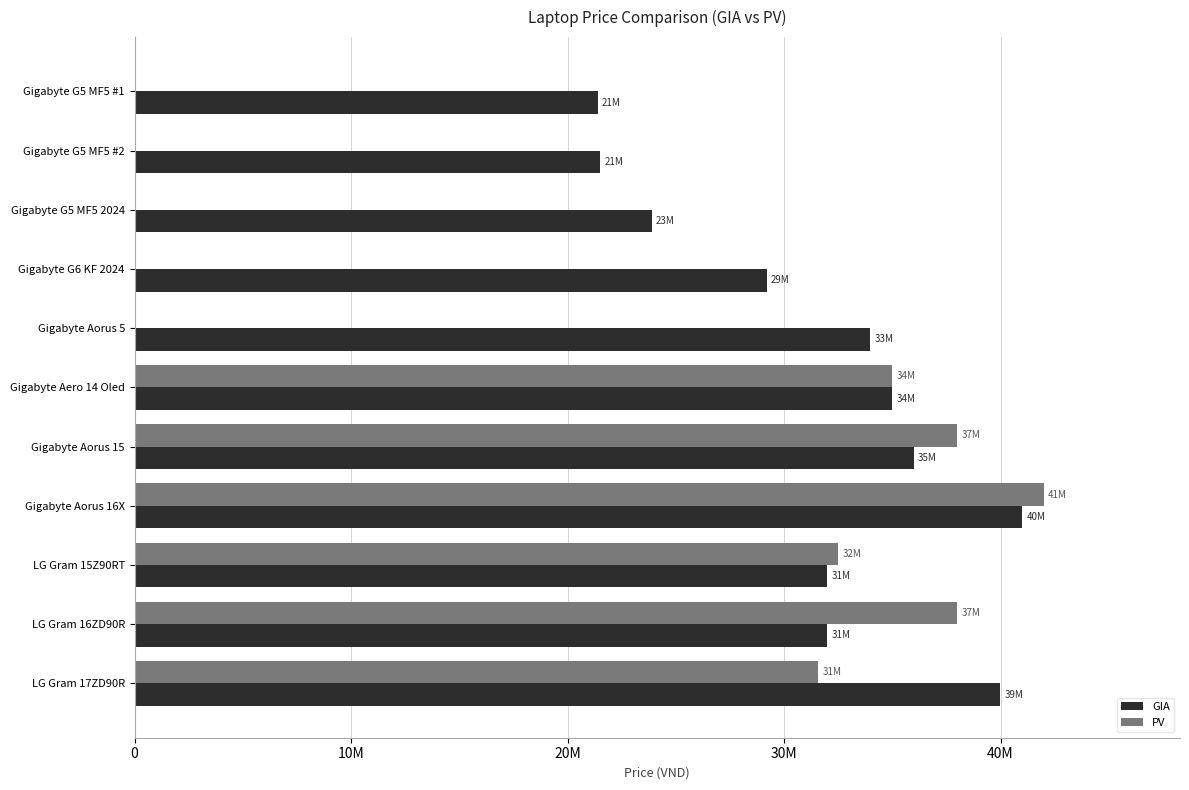

Count the number of categories in the chart.

11